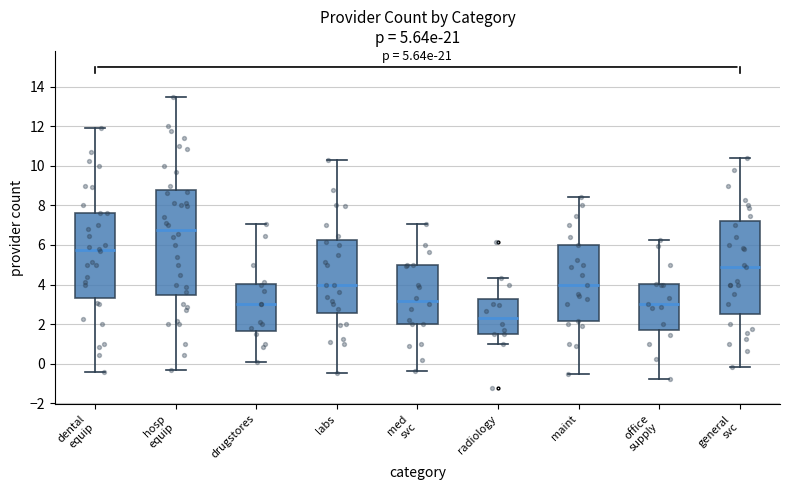

Which box has the lowest median line?

radiology